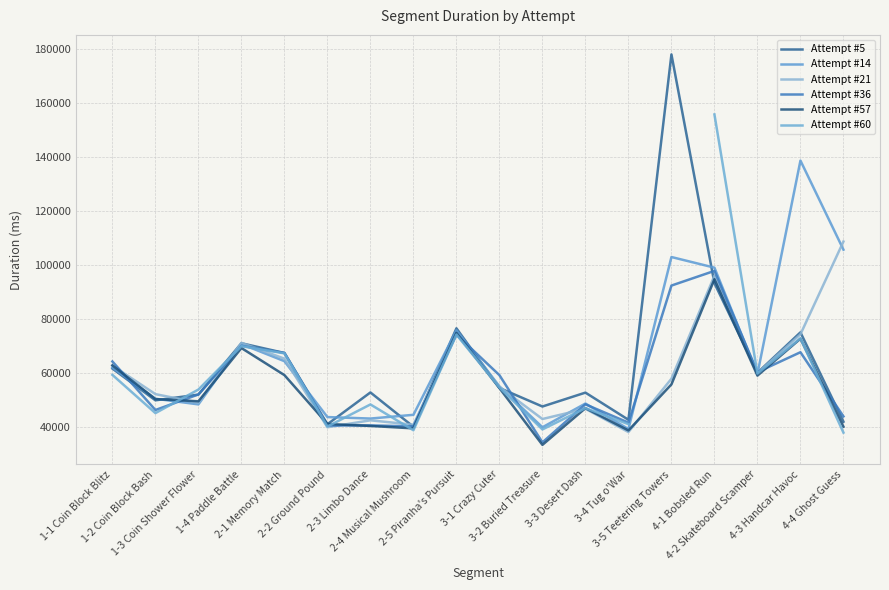

Read the Attempt #57 value at 2-4 Musical Mushroom.

39367